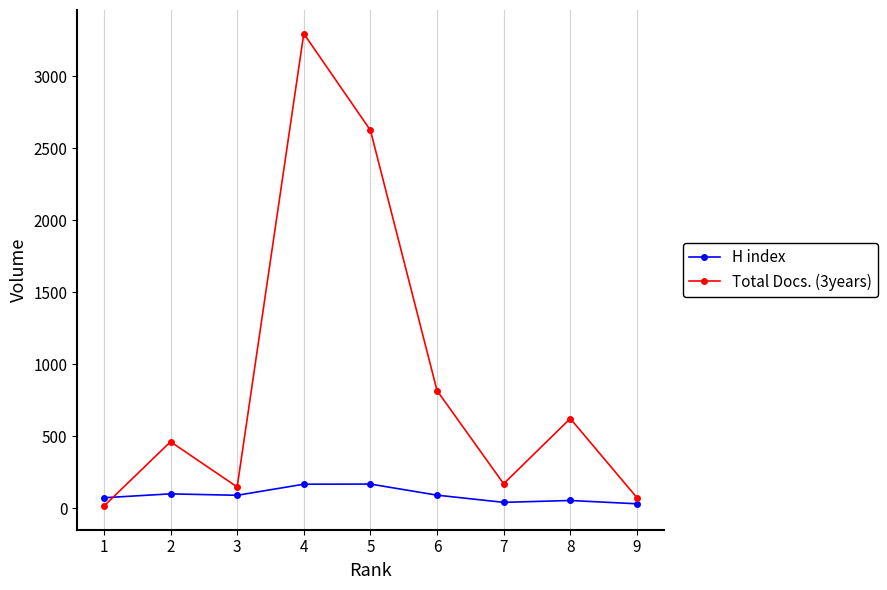

What is the total value across all series at 9?

105